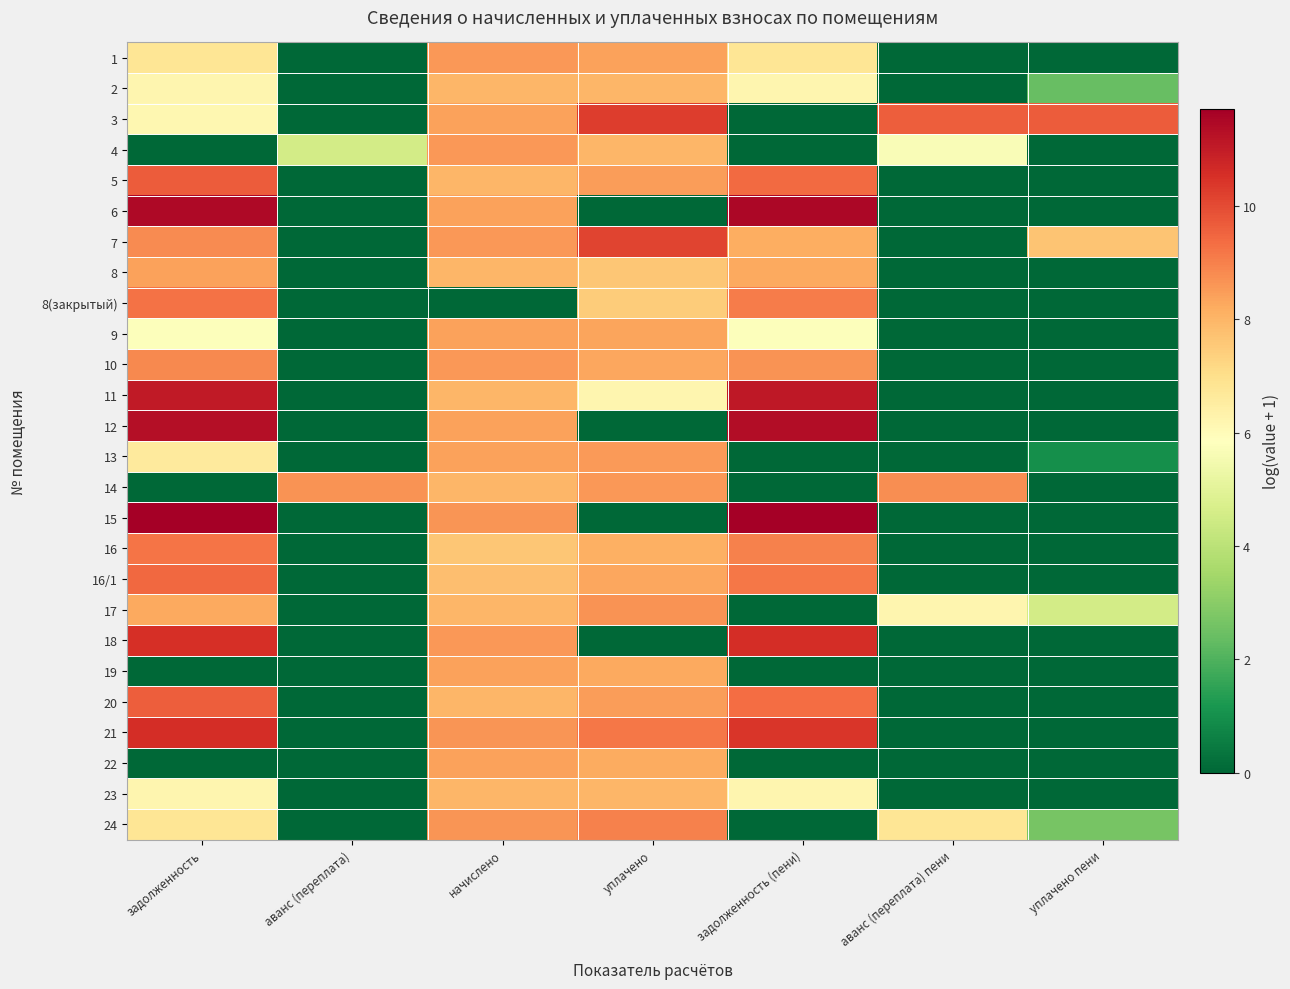

Reading right to left, transcribe all the data shown in this chart.

1: уплачено пени=0.0	аванс (переплата) пени=0.0	задолженность (пени)=6.8	уплачено=8.4	начислено=8.6	аванс (переплата)=0.0	задолженность=6.8
2: уплачено пени=2.4	аванс (переплата) пени=0.0	задолженность (пени)=6.2	уплачено=8.0	начислено=8.0	аванс (переплата)=0.0	задолженность=6.2
3: уплачено пени=9.7	аванс (переплата) пени=9.6	задолженность (пени)=0.0	уплачено=10.2	начислено=8.4	аванс (переплата)=0.0	задолженность=6.2
4: уплачено пени=0.0	аванс (переплата) пени=5.7	задолженность (пени)=0.0	уплачено=8.0	начислено=8.6	аванс (переплата)=4.6	задолженность=0.0
5: уплачено пени=0.0	аванс (переплата) пени=0.0	задолженность (пени)=9.4	уплачено=8.5	начислено=8.0	аванс (переплата)=0.0	задолженность=9.7
6: уплачено пени=0.0	аванс (переплата) пени=0.0	задолженность (пени)=11.5	уплачено=0.0	начислено=8.4	аванс (переплата)=0.0	задолженность=11.5
7: уплачено пени=7.7	аванс (переплата) пени=0.0	задолженность (пени)=8.2	уплачено=10.1	начислено=8.6	аванс (переплата)=0.0	задолженность=8.8
8: уплачено пени=0.0	аванс (переплата) пени=0.0	задолженность (пени)=8.3	уплачено=7.6	начислено=8.0	аванс (переплата)=0.0	задолженность=8.4
8(закрытый): уплачено пени=0.0	аванс (переплата) пени=0.0	задолженность (пени)=9.1	уплачено=7.5	начислено=0.0	аванс (переплата)=0.0	задолженность=9.3
9: уплачено пени=0.0	аванс (переплата) пени=0.0	задолженность (пени)=5.8	уплачено=8.4	начислено=8.4	аванс (переплата)=0.0	задолженность=5.8
10: уплачено пени=0.0	аванс (переплата) пени=0.0	задолженность (пени)=8.7	уплачено=8.3	начислено=8.6	аванс (переплата)=0.0	задолженность=8.9
11: уплачено пени=0.0	аванс (переплата) пени=0.0	задолженность (пени)=11.1	уплачено=6.2	начислено=8.0	аванс (переплата)=0.0	задолженность=11.1
12: уплачено пени=0.0	аванс (переплата) пени=0.0	задолженность (пени)=11.3	уплачено=0.0	начислено=8.4	аванс (переплата)=0.0	задолженность=11.3
13: уплачено пени=1.0	аванс (переплата) пени=0.0	задолженность (пени)=0.0	уплачено=8.5	начислено=8.4	аванс (переплата)=0.0	задолженность=6.6
14: уплачено пени=0.0	аванс (переплата) пени=8.8	задолженность (пени)=0.0	уплачено=8.6	начислено=8.0	аванс (переплата)=8.6	задолженность=0.0
15: уплачено пени=0.0	аванс (переплата) пени=0.0	задолженность (пени)=11.7	уплачено=0.0	начислено=8.6	аванс (переплата)=0.0	задолженность=11.7
16: уплачено пени=0.0	аванс (переплата) пени=0.0	задолженность (пени)=9.0	уплачено=8.1	начислено=7.6	аванс (переплата)=0.0	задолженность=9.2
16/1: уплачено пени=0.0	аванс (переплата) пени=0.0	задолженность (пени)=9.2	уплачено=8.3	начислено=7.8	аванс (переплата)=0.0	задолженность=9.4
17: уплачено пени=4.5	аванс (переплата) пени=6.2	задолженность (пени)=0.0	уплачено=8.6	начислено=8.0	аванс (переплата)=0.0	задолженность=8.3
18: уплачено пени=0.0	аванс (переплата) пени=0.0	задолженность (пени)=10.6	уплачено=0.0	начислено=8.6	аванс (переплата)=0.0	задолженность=10.5
19: уплачено пени=0.0	аванс (переплата) пени=0.0	задолженность (пени)=0.0	уплачено=8.2	начислено=8.4	аванс (переплата)=0.0	задолженность=0.0
20: уплачено пени=0.0	аванс (переплата) пени=0.0	задолженность (пени)=9.3	уплачено=8.5	начислено=8.0	аванс (переплата)=0.0	задолженность=9.6
21: уплачено пени=0.0	аванс (переплата) пени=0.0	задолженность (пени)=10.4	уплачено=9.2	начислено=8.6	аванс (переплата)=0.0	задолженность=10.6
22: уплачено пени=0.0	аванс (переплата) пени=0.0	задолженность (пени)=0.0	уплачено=8.2	начислено=8.4	аванс (переплата)=0.0	задолженность=0.0
23: уплачено пени=0.0	аванс (переплата) пени=0.0	задолженность (пени)=6.2	уплачено=8.0	начислено=8.0	аванс (переплата)=0.0	задолженность=6.2
24: уплачено пени=2.7	аванс (переплата) пени=6.8	задолженность (пени)=0.0	уплачено=9.0	начислено=8.6	аванс (переплата)=0.0	задолженность=6.8